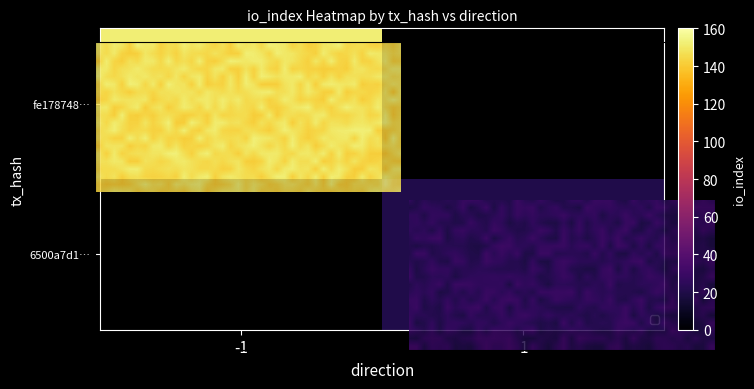

How many series are shown in this chart?

2